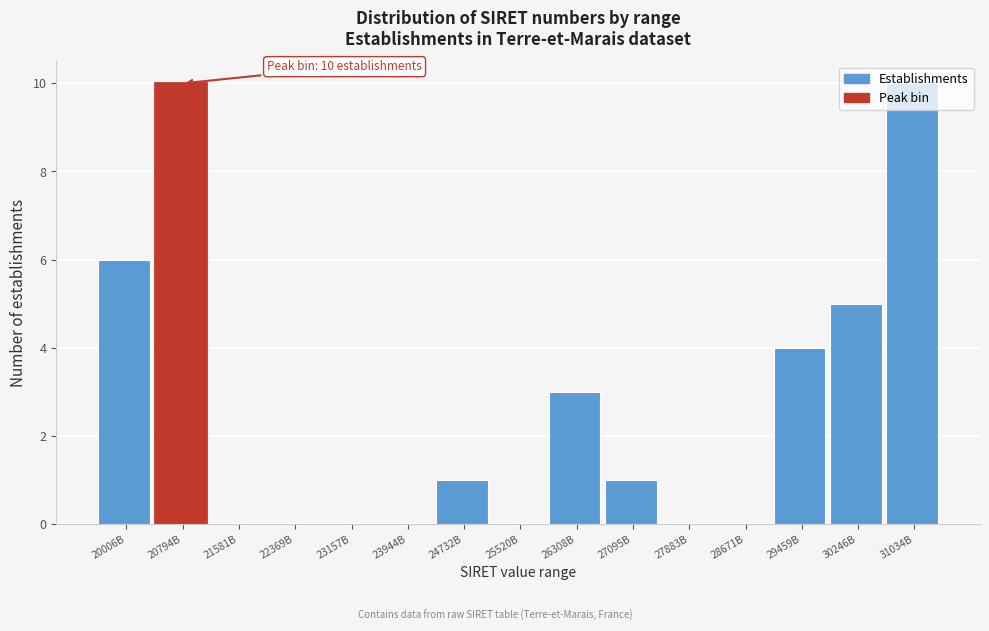

The value at 20006B is 3. True or false?

False